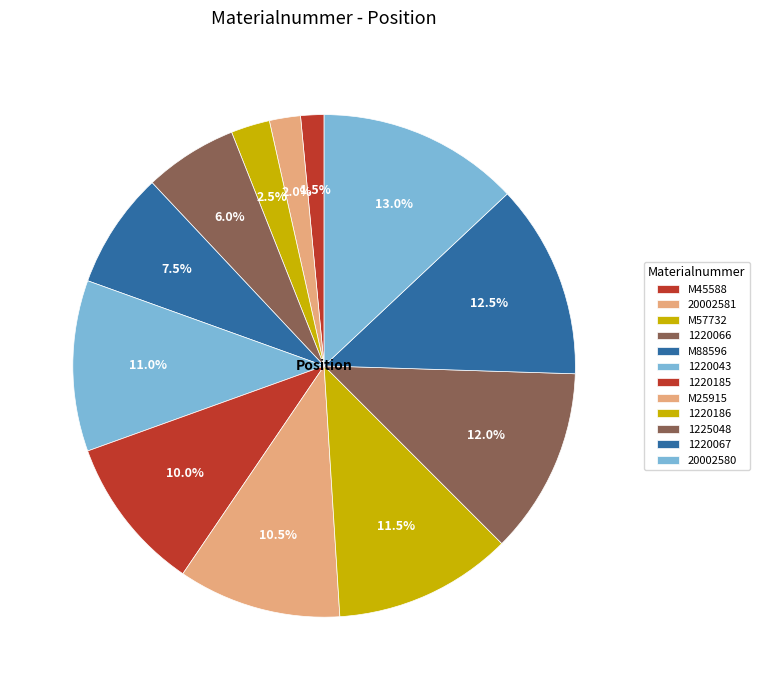

Approximately how many times larger is the value at 1220185 compared to 1225048?

0.8